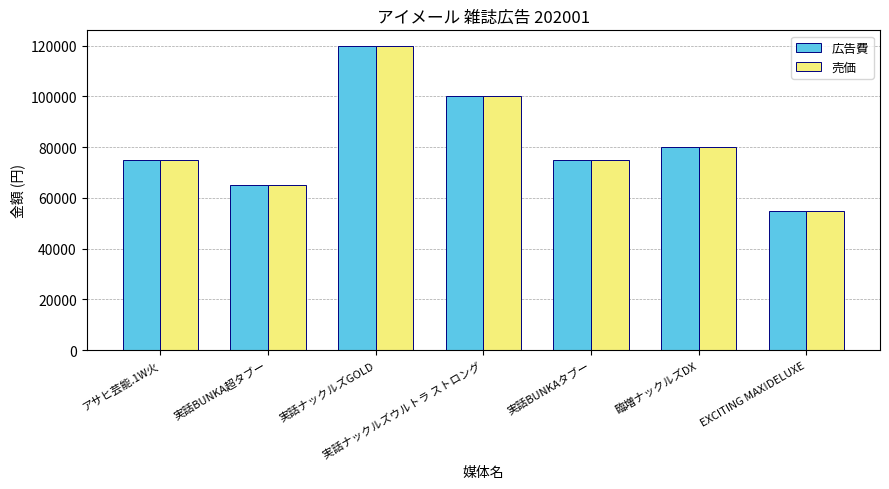

What position from the left is 実話ナックルズGOLD?

3